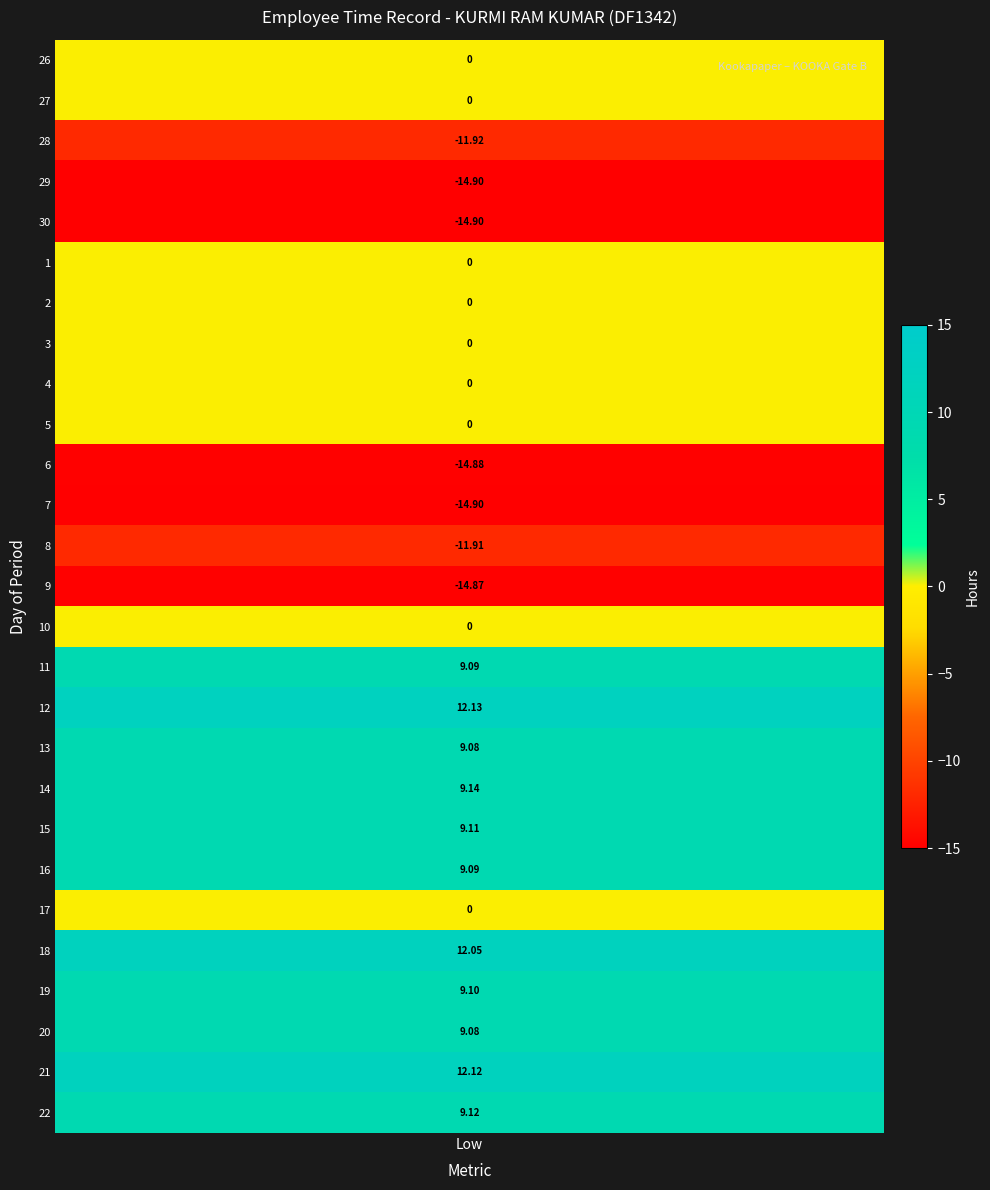

How many data points in 12 are above 0?

1